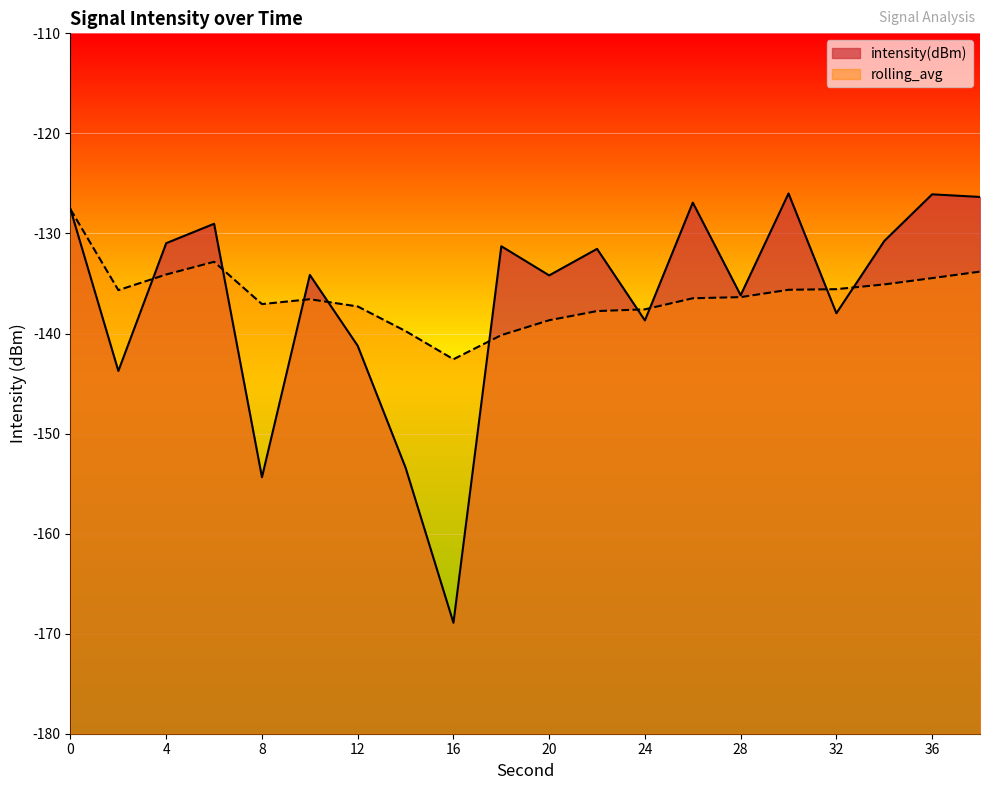

What is the spread (max minus min) of values at 8?

17.3